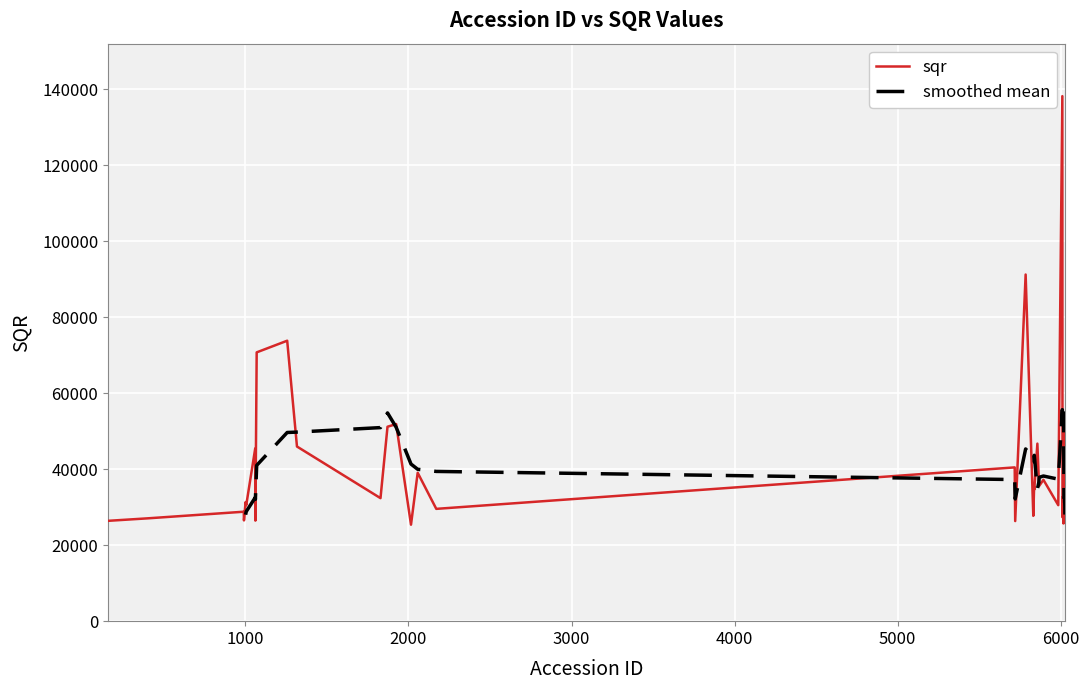

Reading left to right, list all the values displayed in this chart.

159=26417.8	403=27076.5	991=28816.6	992=26532.0	1002=31350.1	1006=30540.5	1061=45466.4	1062=26470.8	1063=31837.8	1070=70772.8	1257=73837.5	1317=45980.4	1829=32389.4	1872=51191.6	1925=51888.5	2016=25401.8	2057=39075.2	2171=29567.7	5717=40486.1	5720=26352.8	5784=91264.1	5831=27730.1	5832=29165.6	5836=35482.7	5837=34683.7	5856=46741.8	5865=36827.7	5867=35607.1	5893=37224.5	5984=30545.1	6009=138224.5	6010=27358.3	6011=32684.1	6016=25721.9	6017=50273.0	6019=26413.2	6022=27713.8	6023=25905.4	6024=25889.3	6025=30156.6